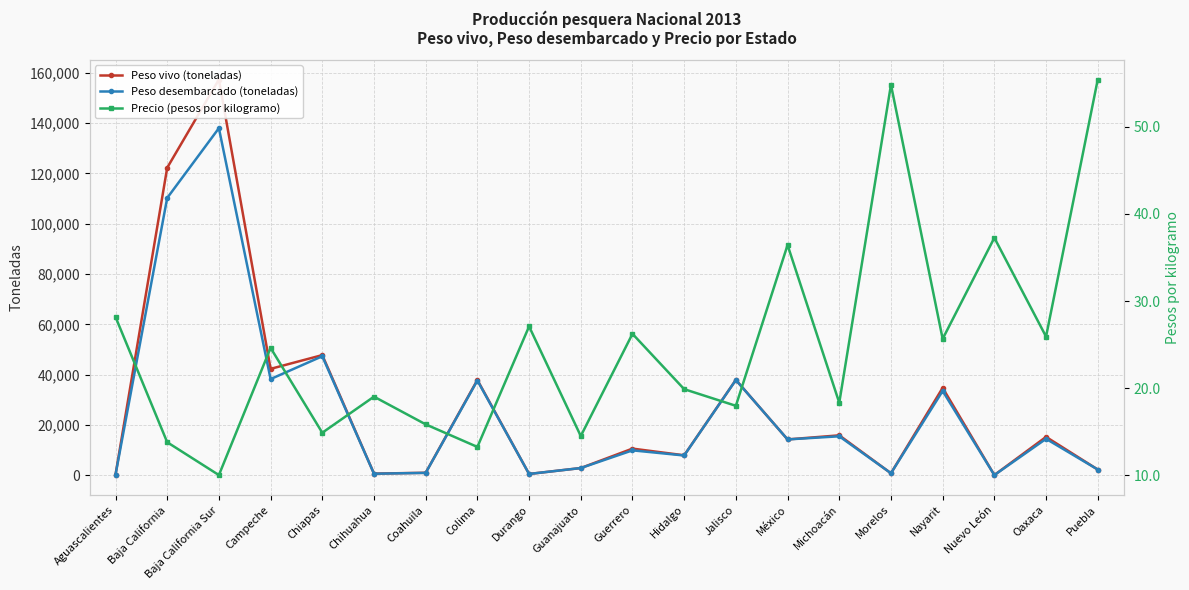

How many lines are shown in the chart?

3